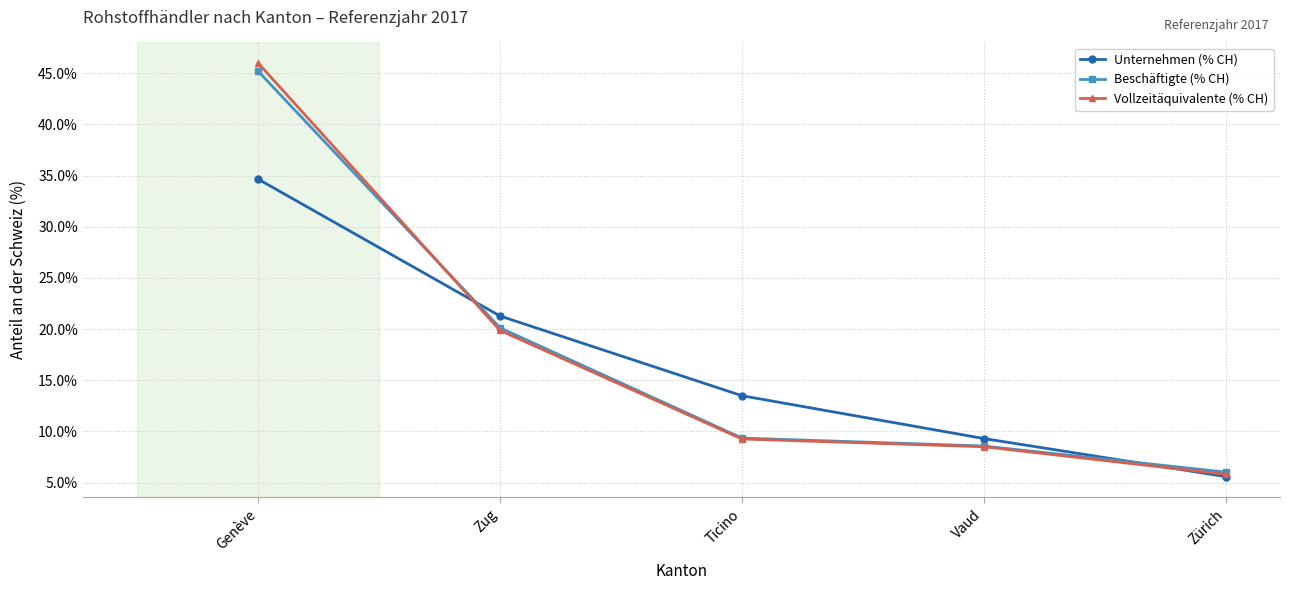

What is the value of the Beschäftigte (% CH) point at the 4th from the left?

8.6